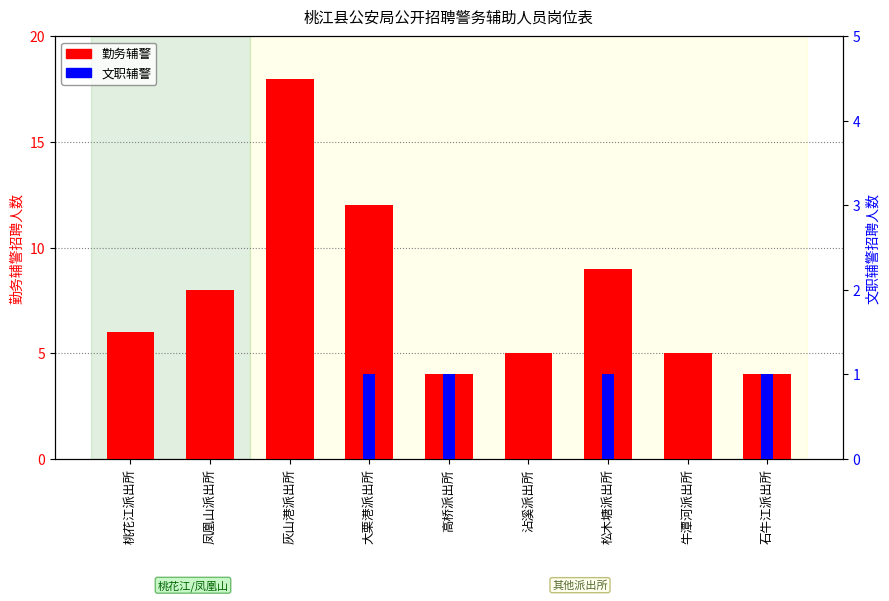

What is the highest value of the 文职辅警 series?

1